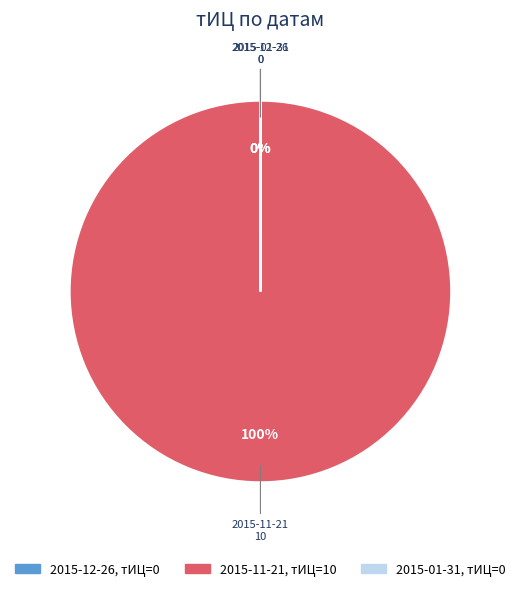

To the nearest percent, what is the difference between the largest and smallest slice percentages?

100%